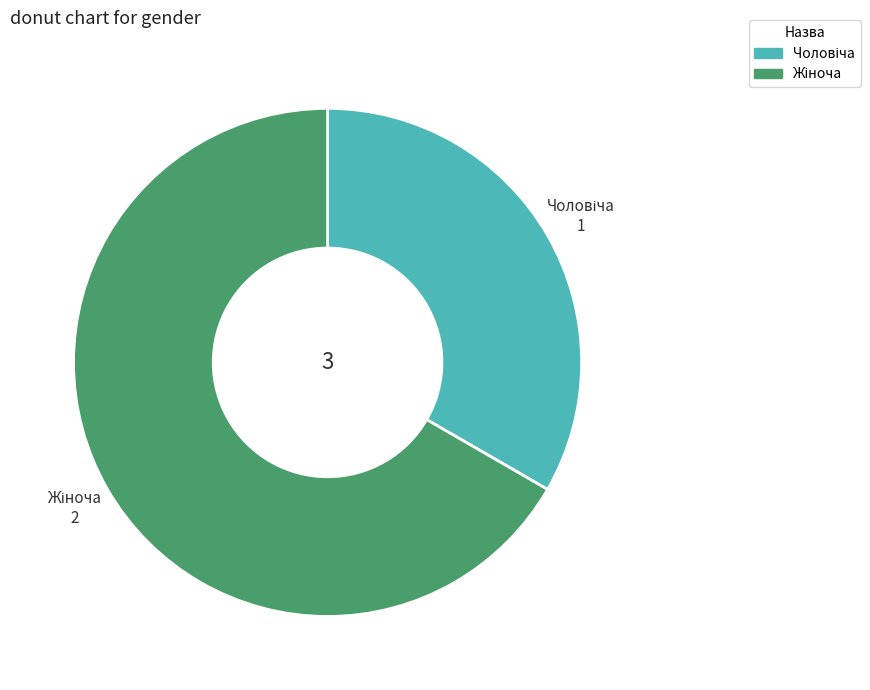

How many segments does this pie chart have?

2